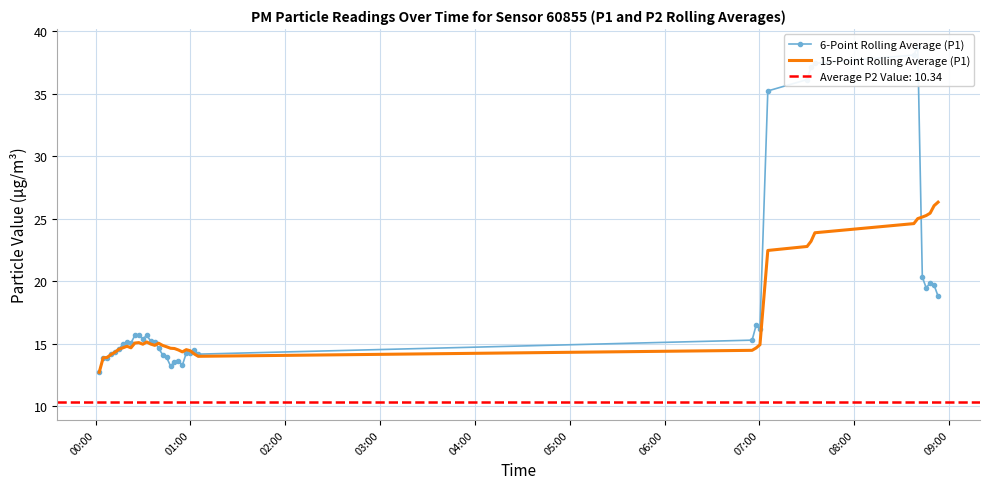

What is the smallest value displayed?

12.7